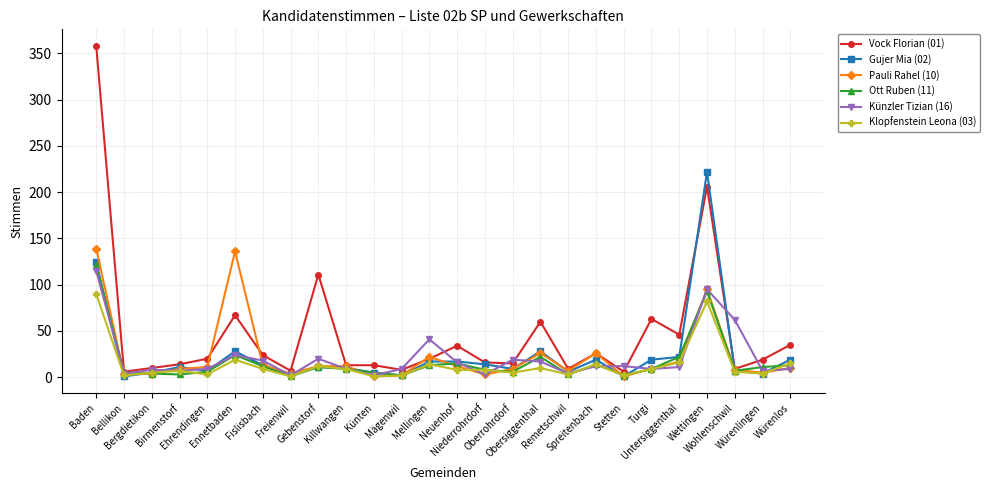

True or false: Gujer Mia (02) has more than 1 points higher than both neighbors.

True